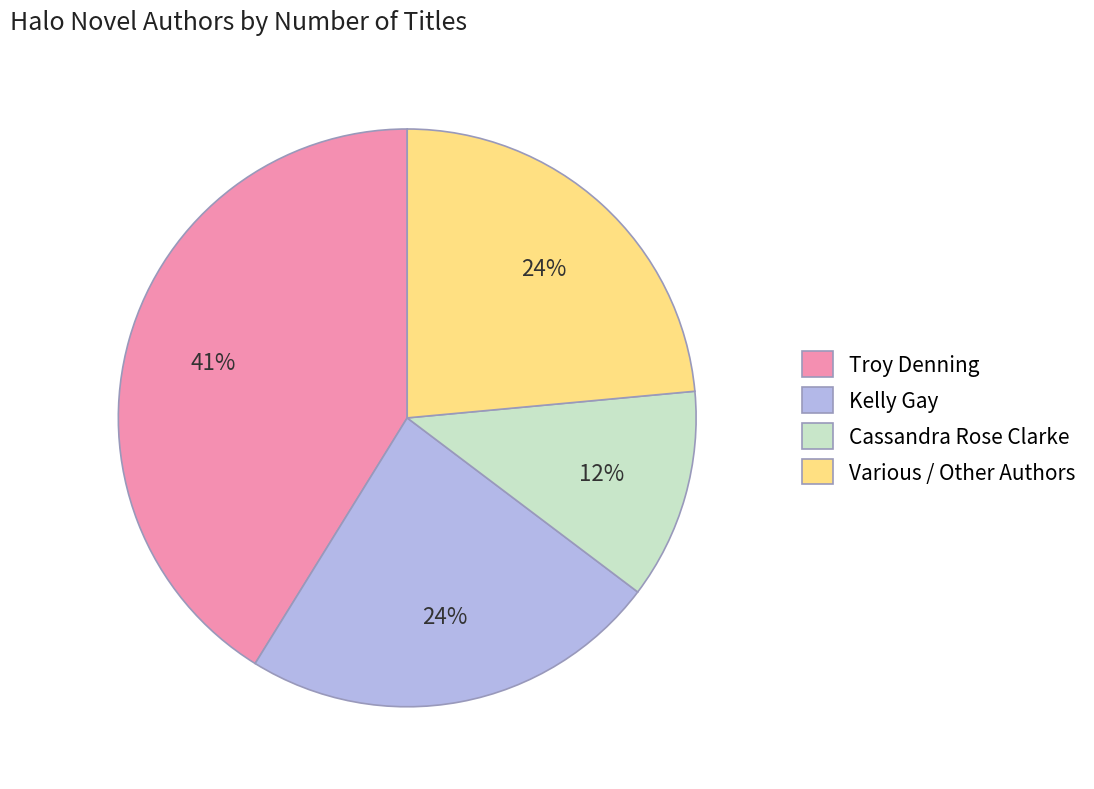

Which category has the smallest portion of the pie?

Cassandra Rose Clarke